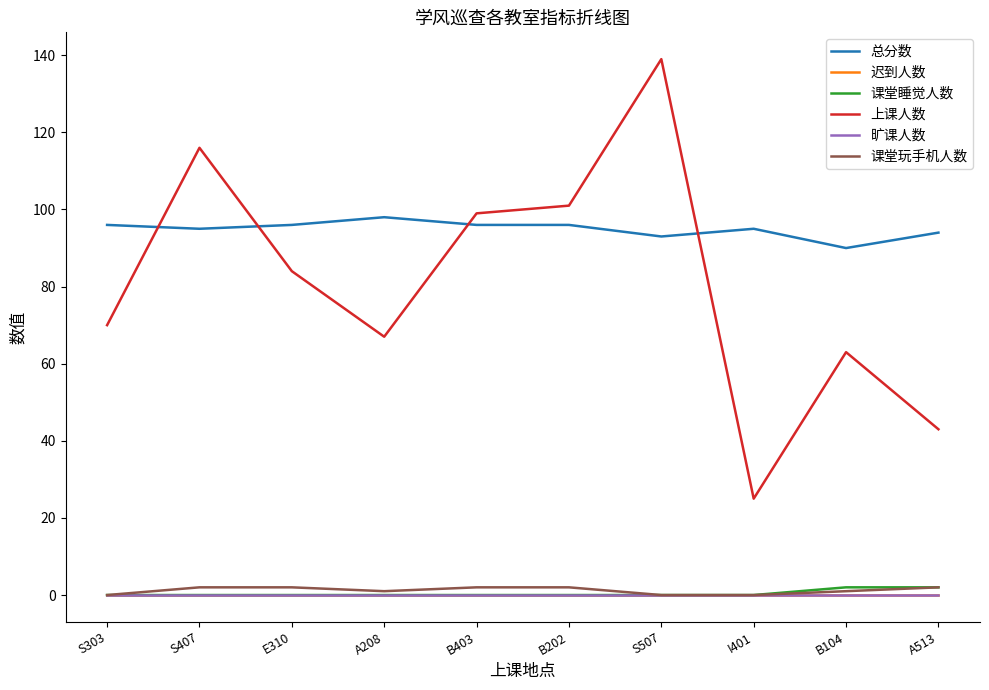

Which label corresponds to the smallest value in the chart?

S303